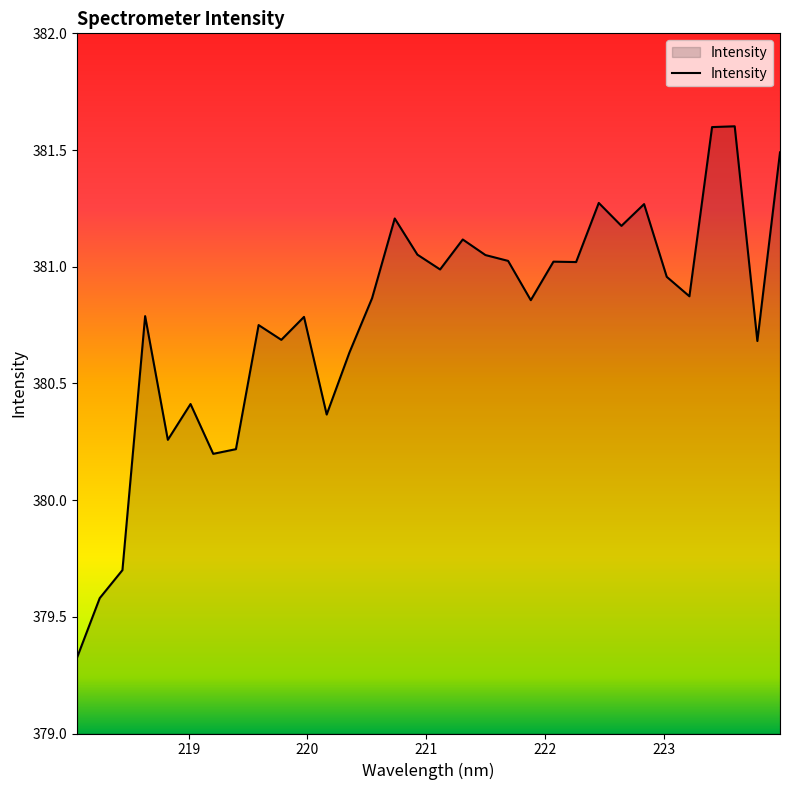

What is the difference between the maximum and minimum values?

2.3